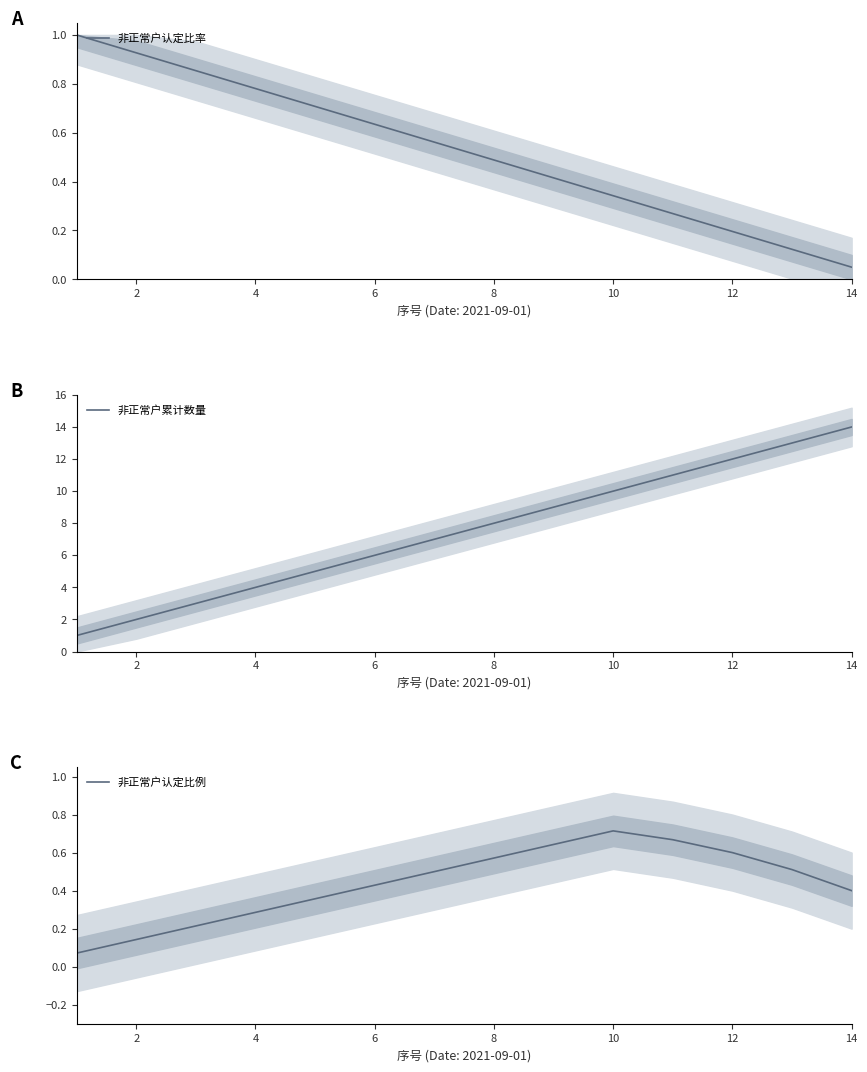

What is the highest value of the 非正常户累计数量 series?

14